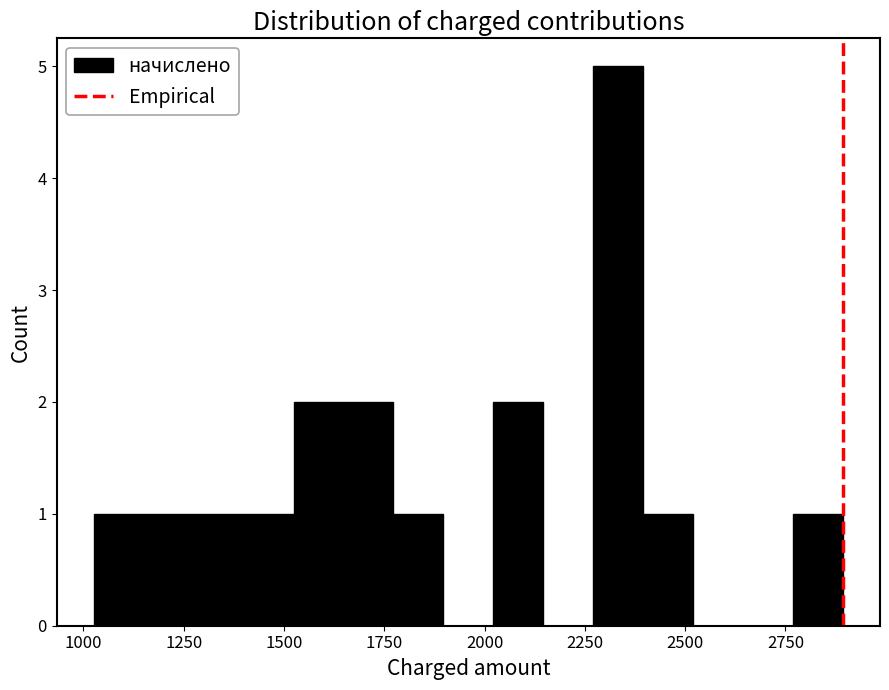

Read against the x-axis, roughly where is the centre of the tallest bar?

2350